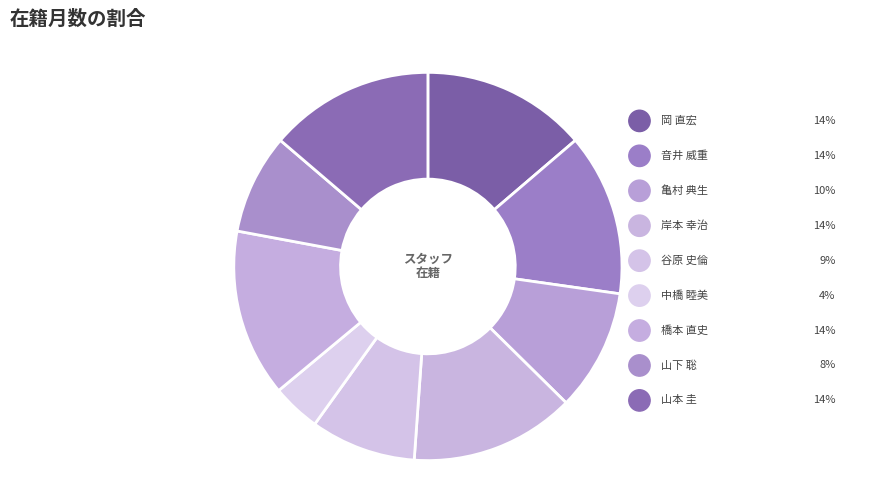

Which category has the smallest portion of the pie?

中橋 睦美